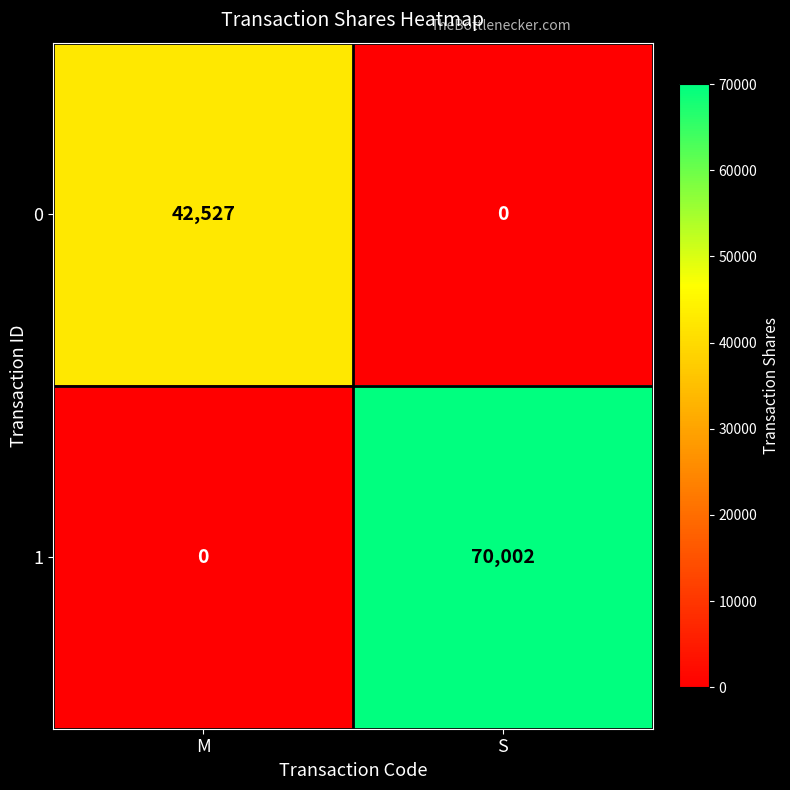

How many data points in 1 are less than 70002?

1